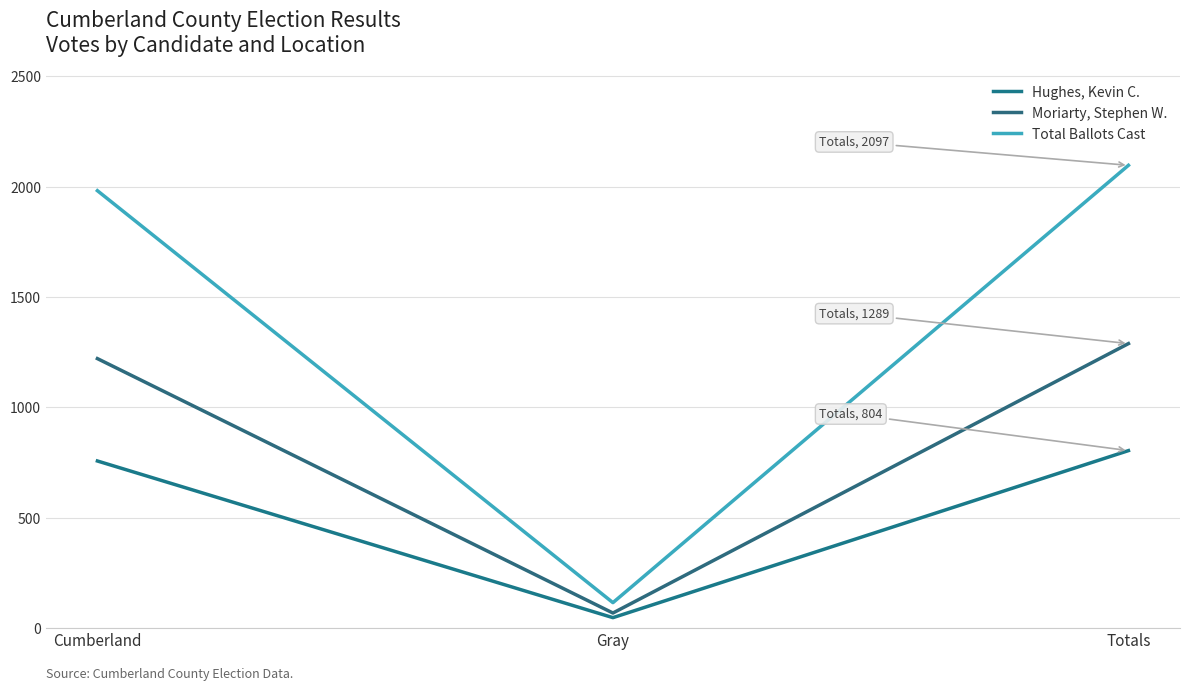

What is the label of the 1st point from the right?

Totals